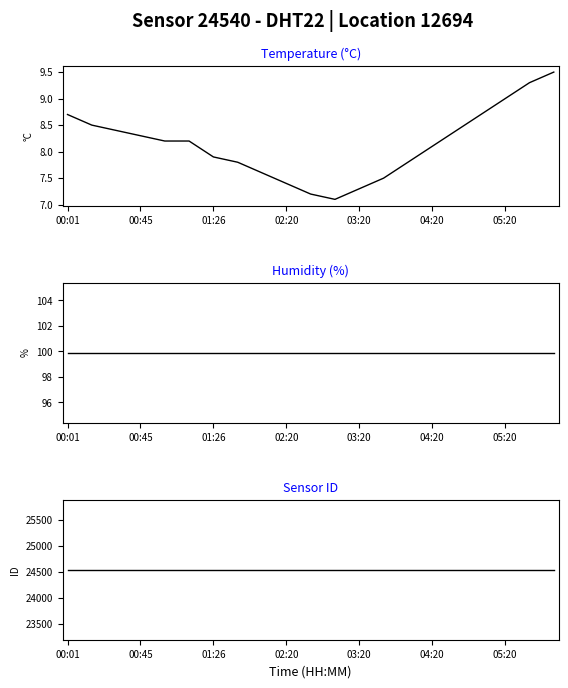

Is this an area chart (filled region under the line)?

No